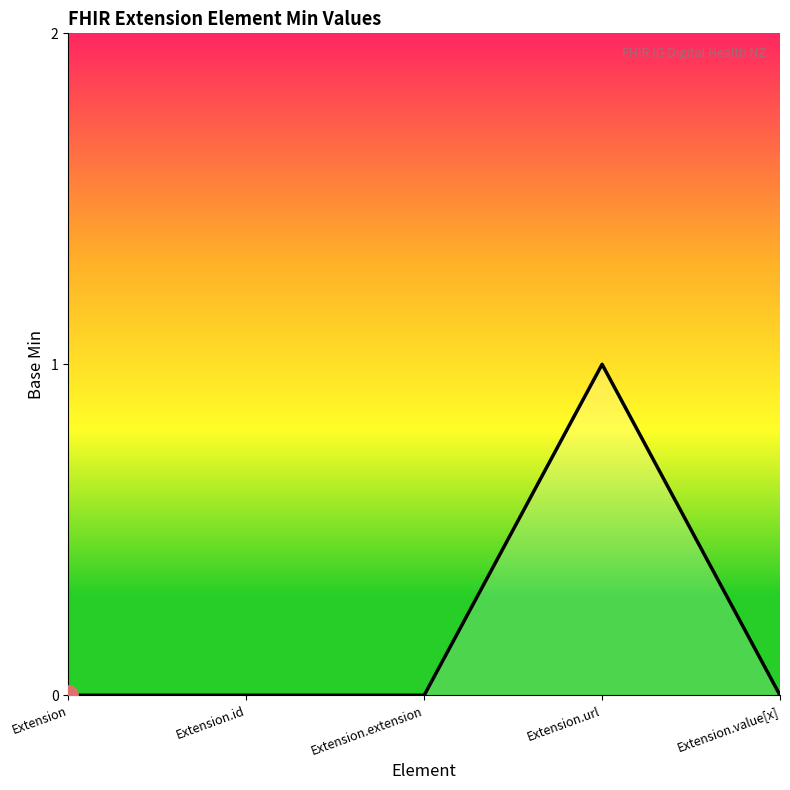

Reading left to right, what are all the values shown in this chart?

0	0	0	1	0